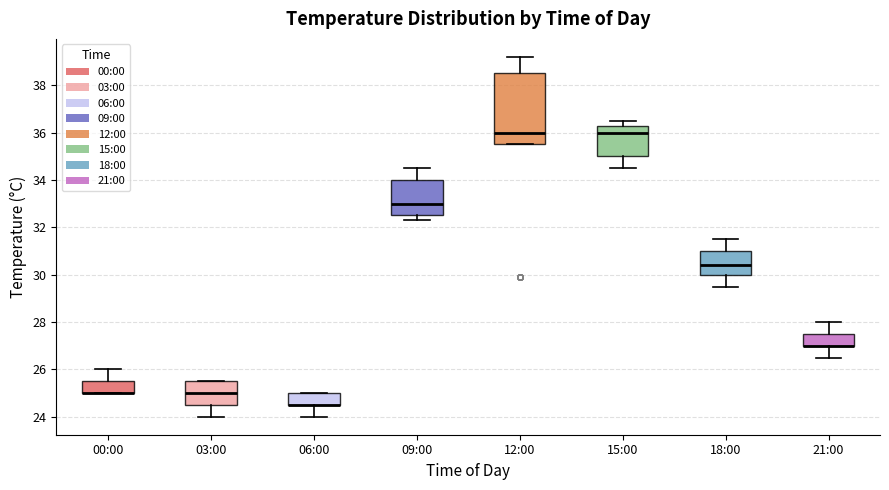

Reading left to right, transcribe this box plot: for each box, give where its median line is, the range the box spans, and where its two whiskers end, as read against the y-axis. The values are not printed on the chart, so give them approximately, as read against the axis.

00:00: median 25.0 (drawn on the box's lower edge), box 25.0 to 25.6, whiskers 25.0 to 26.0
03:00: median 25.0, box 24.6 to 25.6, whiskers 24.0 to 25.6
06:00: median 24.6 (drawn on the box's lower edge), box 24.6 to 25.0, whiskers 24.0 to 25.0
09:00: median 33.0, box 32.6 to 34.0, whiskers 32.4 to 34.6
12:00: median 36.0, box 35.6 to 38.6, whiskers 35.6 to 39.2
15:00: median 36.0, box 35.0 to 36.4, whiskers 34.6 to 36.6
18:00: median 30.4, box 30.0 to 31.0, whiskers 29.6 to 31.6
21:00: median 27.0 (drawn on the box's lower edge), box 27.0 to 27.6, whiskers 26.6 to 28.0